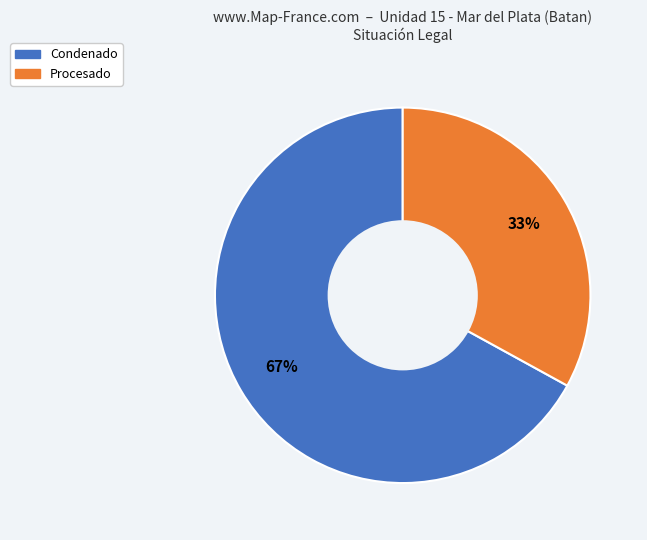

True or false: Condenado accounts for 67% of the total.

True